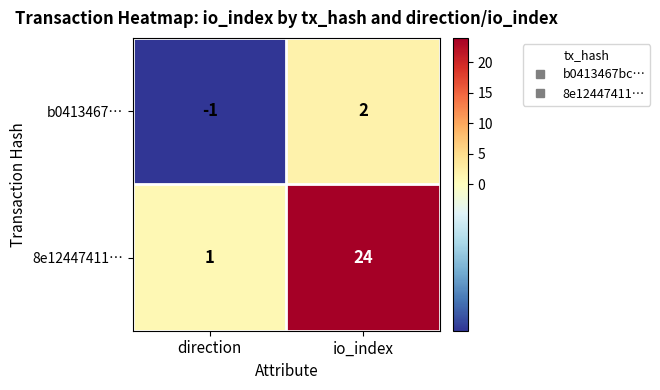

True or false: b0413467… has a value of -2 at direction.

False